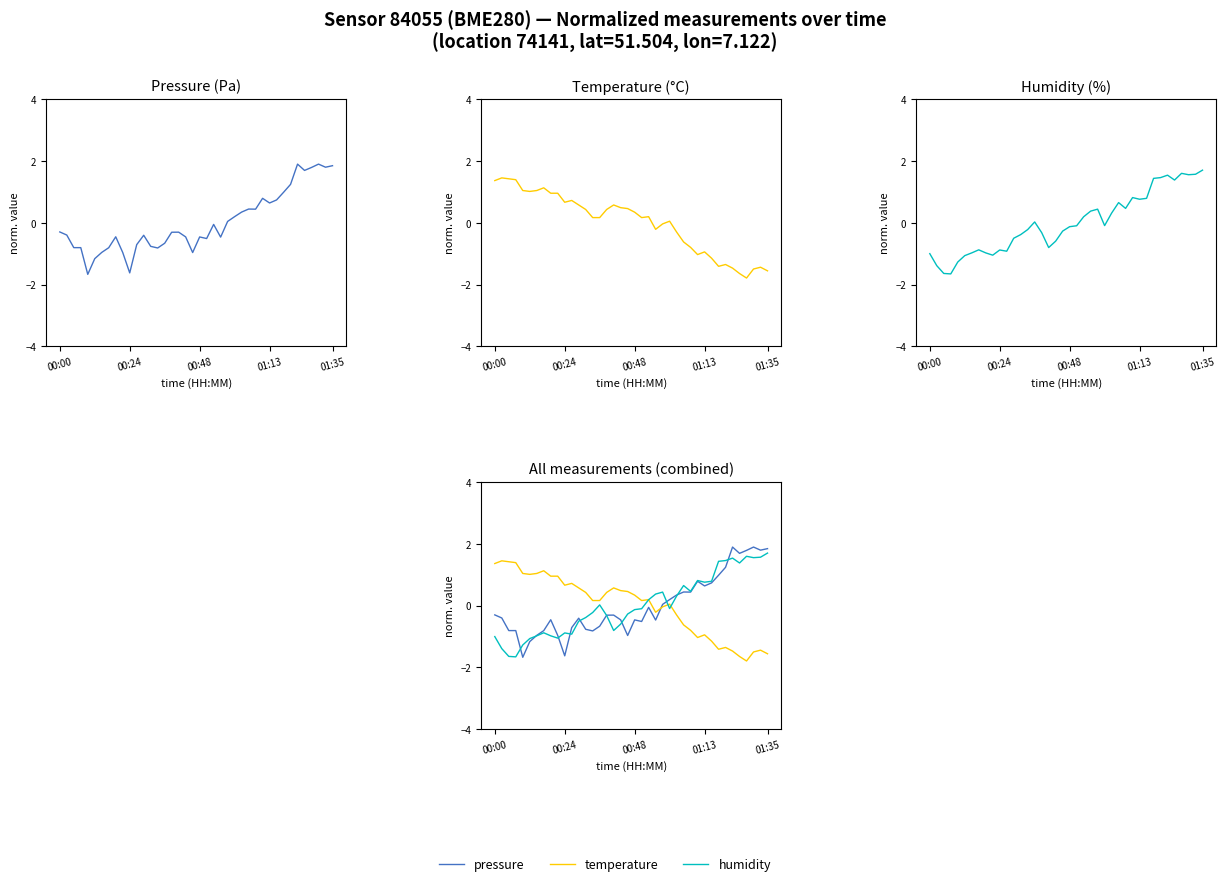

How many data points in pressure are above 0?

16